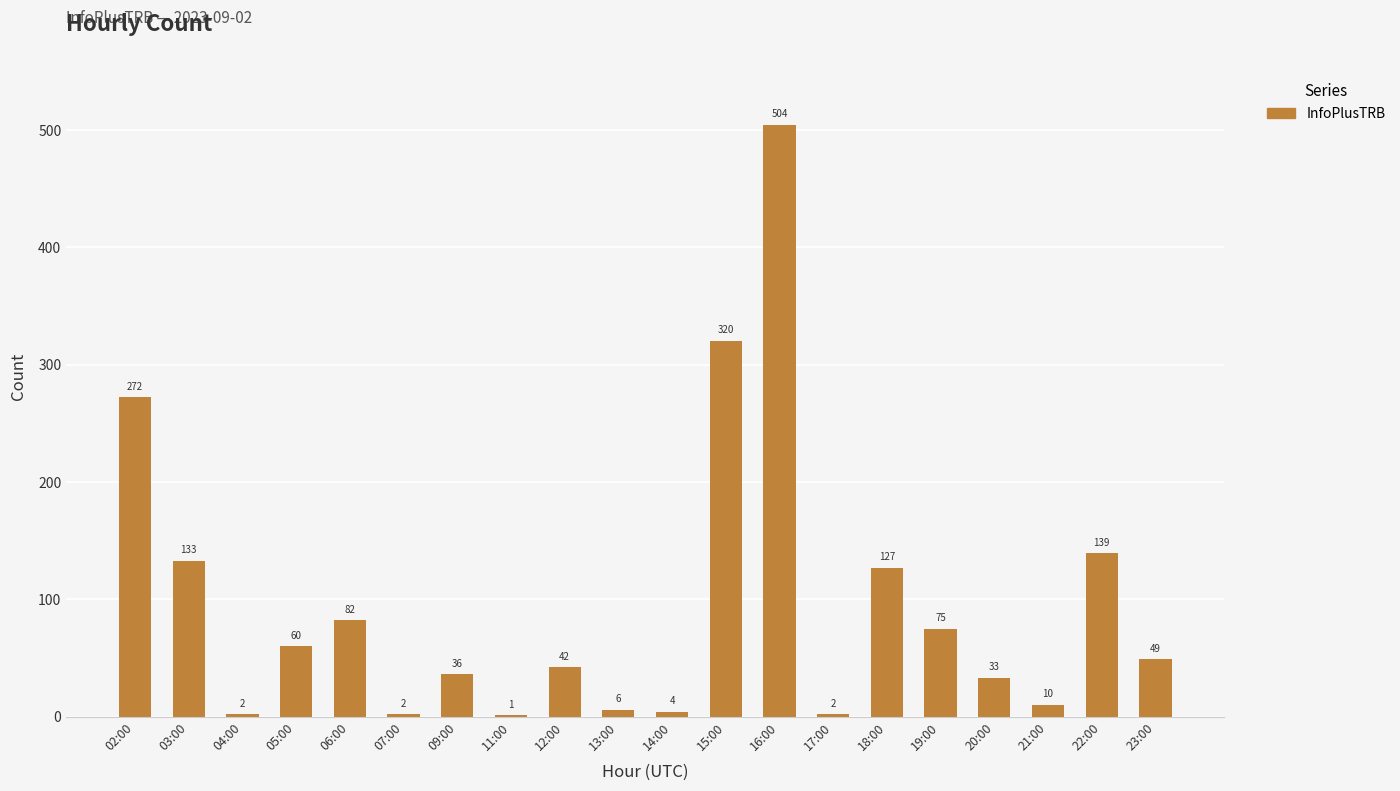

What is the difference between the values at 13:00 and 19:00?

69